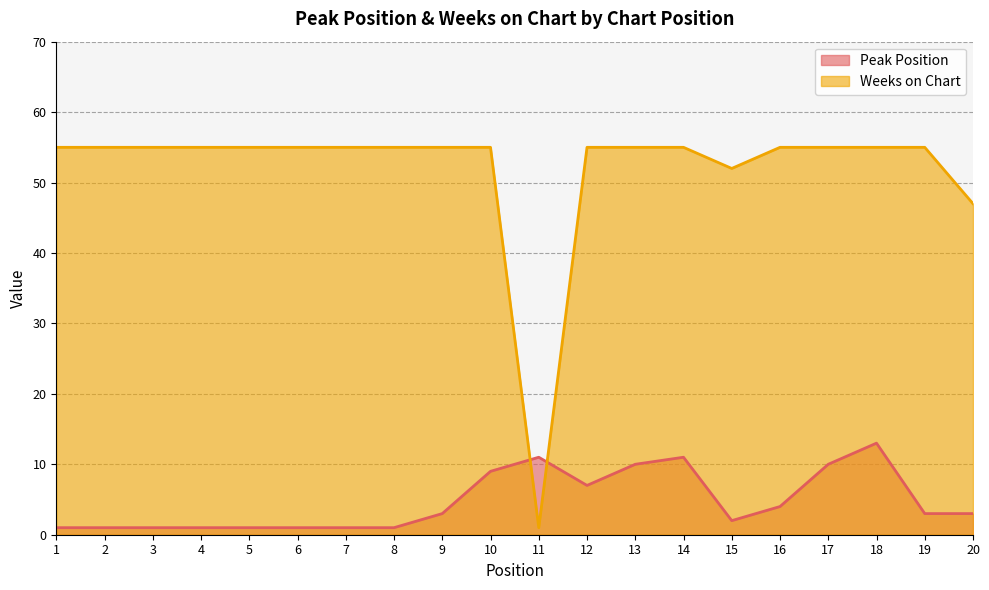

What is the value of the Weeks on Chart point at the 19th from the left?

55